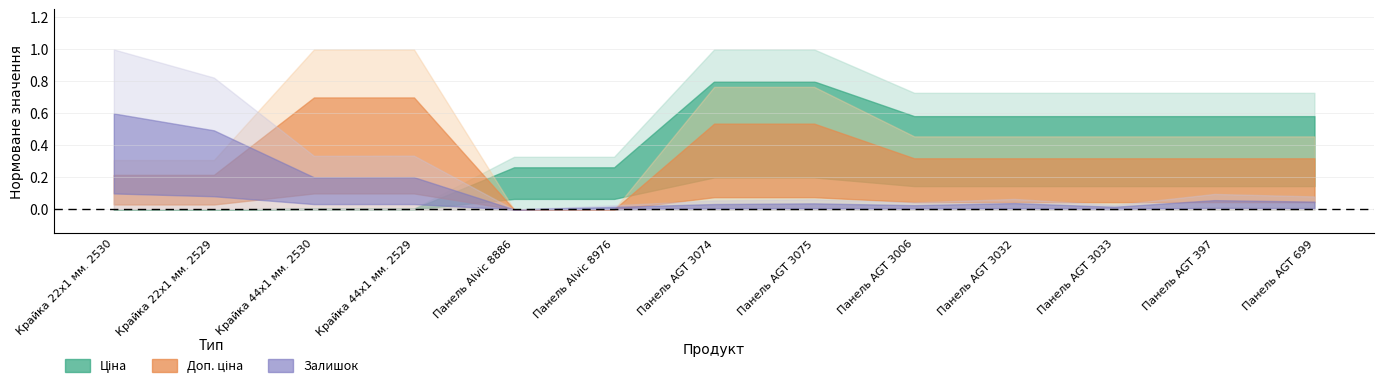

What position from the left is Панель Alvic 8886?

5